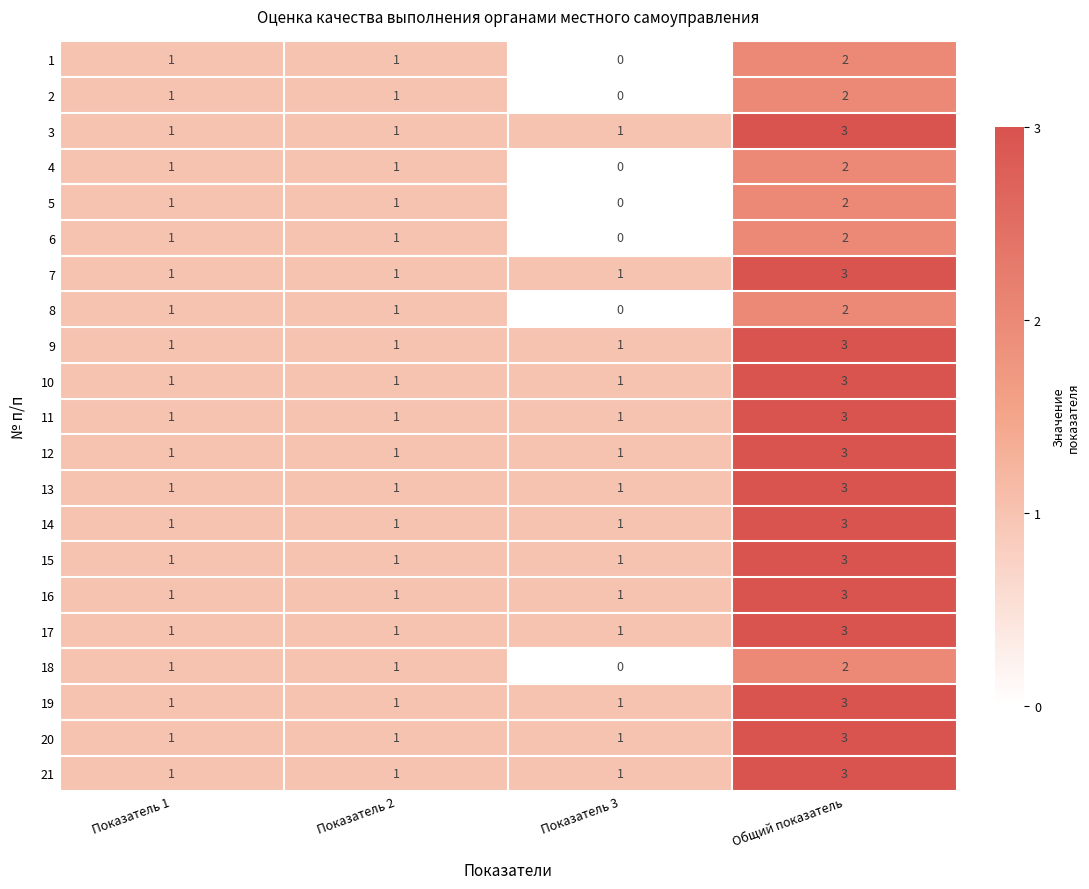

At which category does the chart reach its peak across all series?

Общий показатель